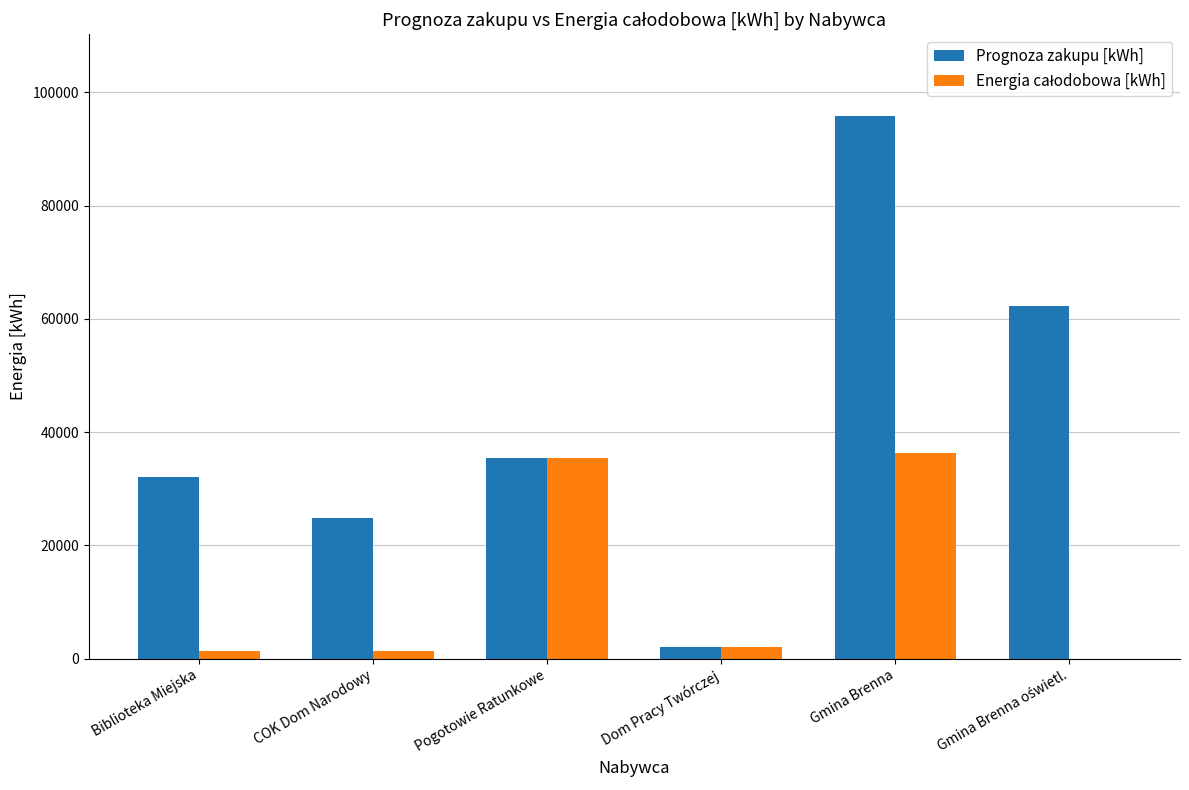

Which category has the highest value across all series?

Gmina Brenna